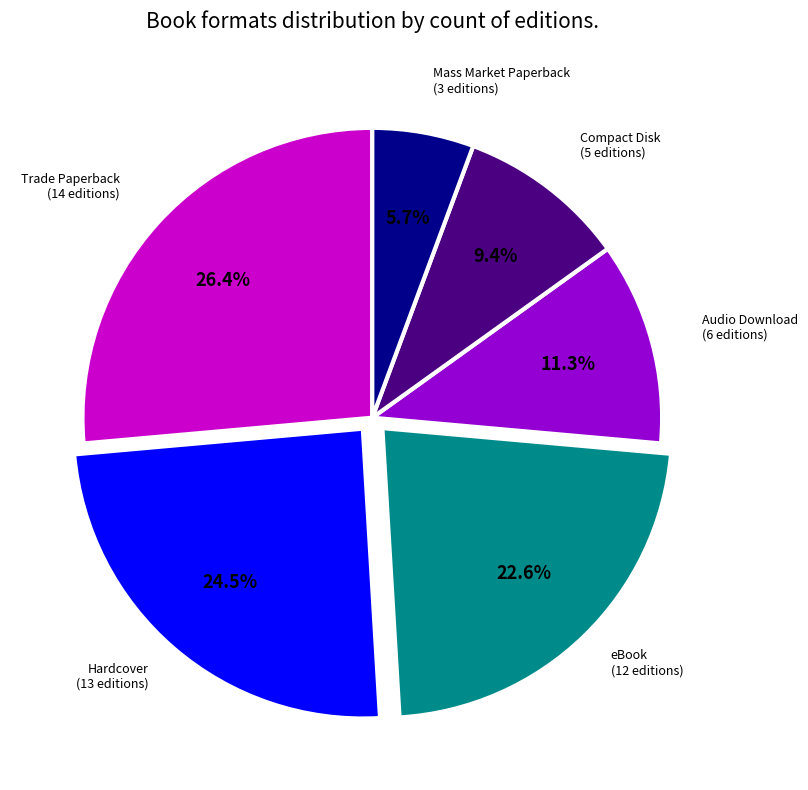

Is there a majority slice in this chart?

No